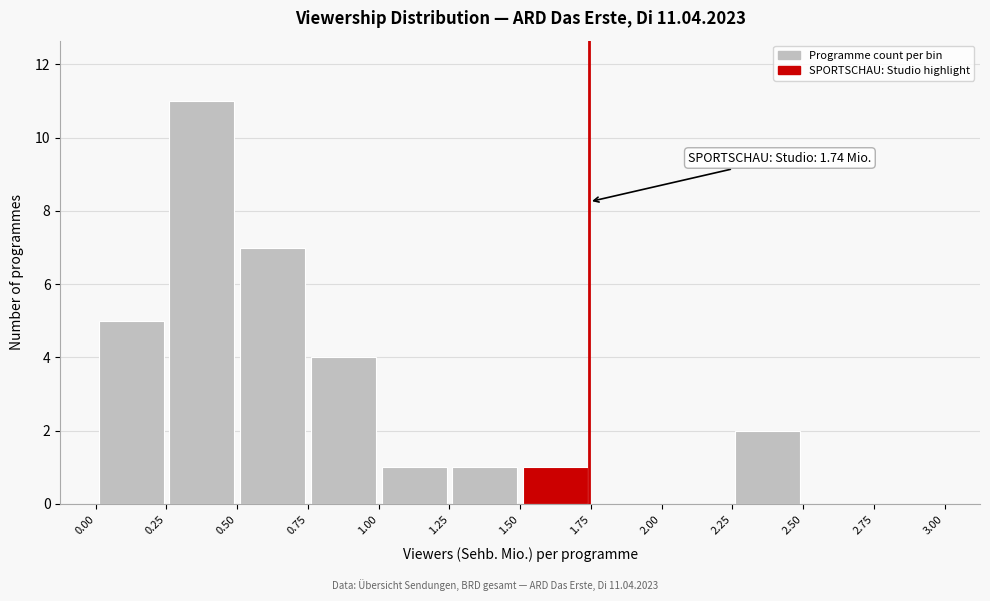

Over which range of the x-axis is the bar tallest?

0.25 to 0.50